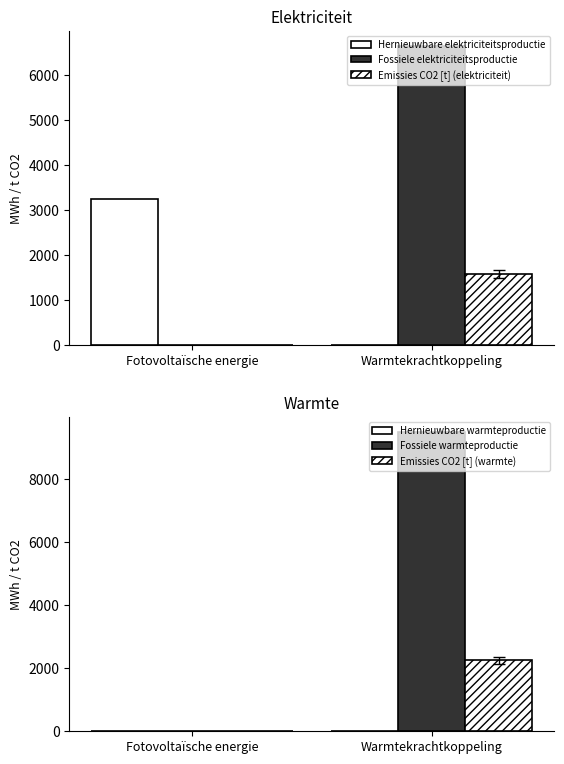

At how many categories does at least one series exceed 4008?

1